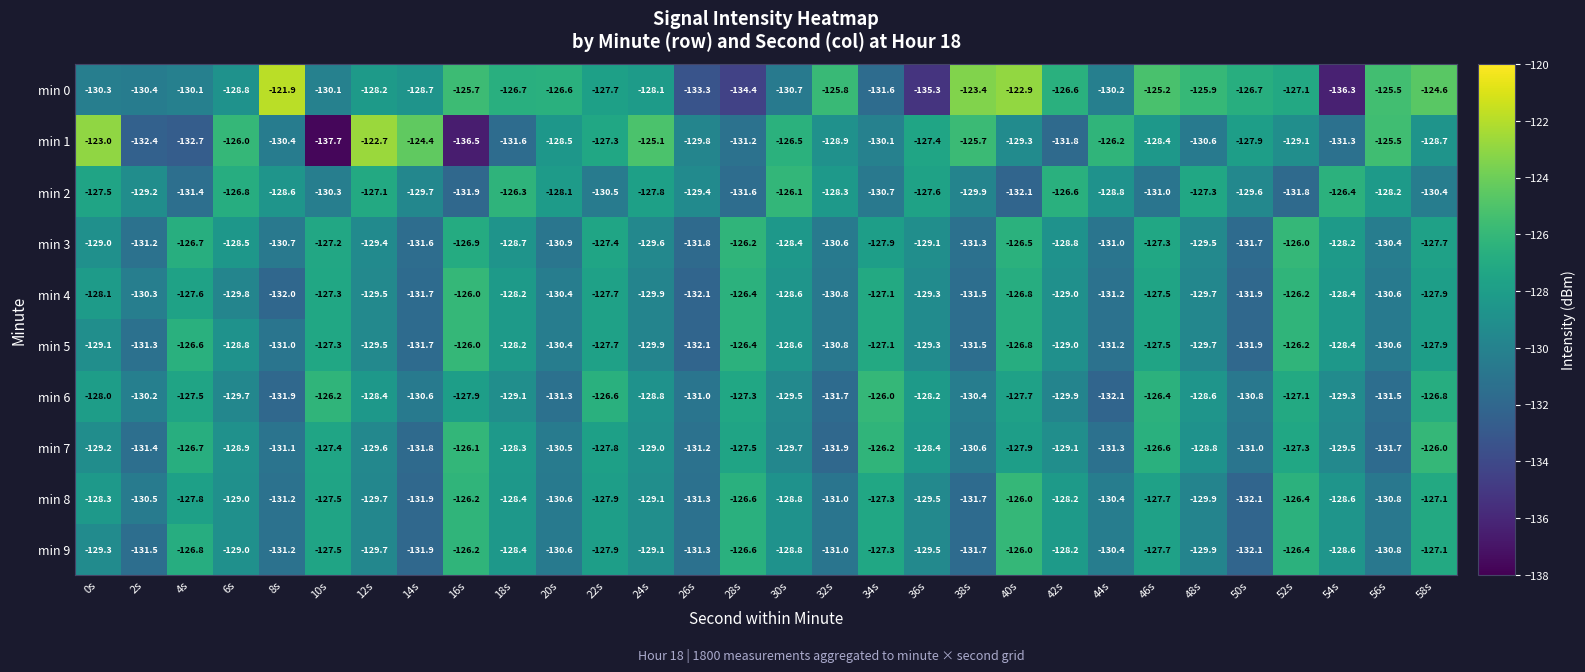

The value of min 9 at 52s is -227.4. True or false?

False